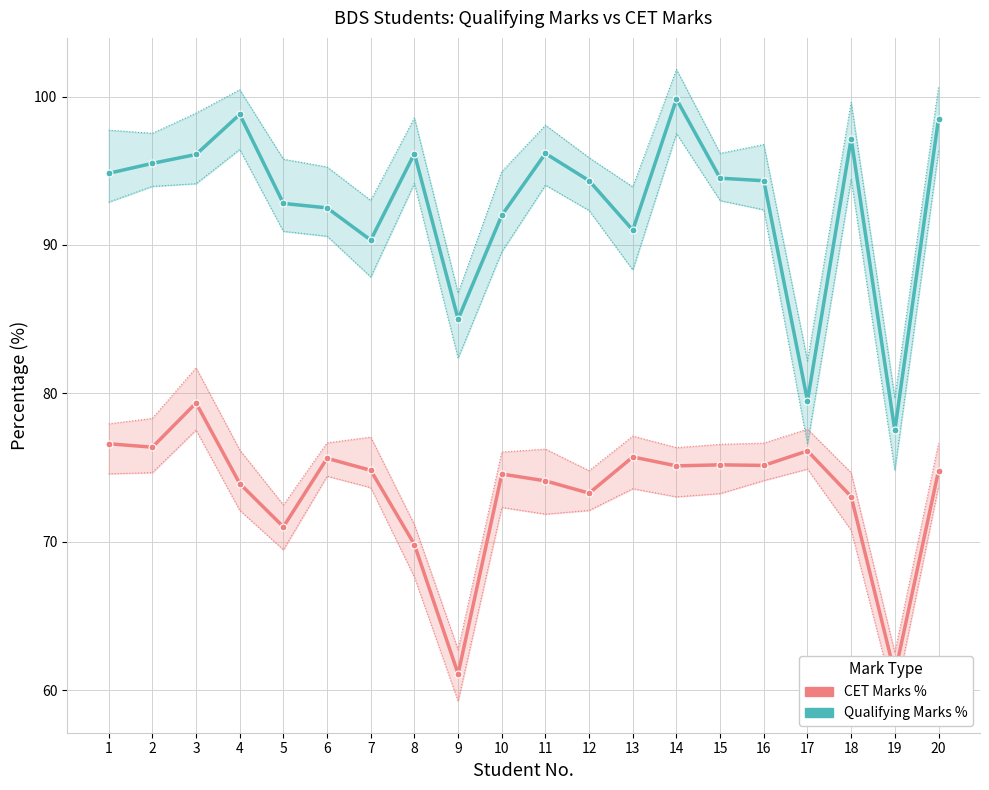

How many values in the PERCENTAGE(%)OF MARKS TAKEN TOGETHER series are below 94?

8